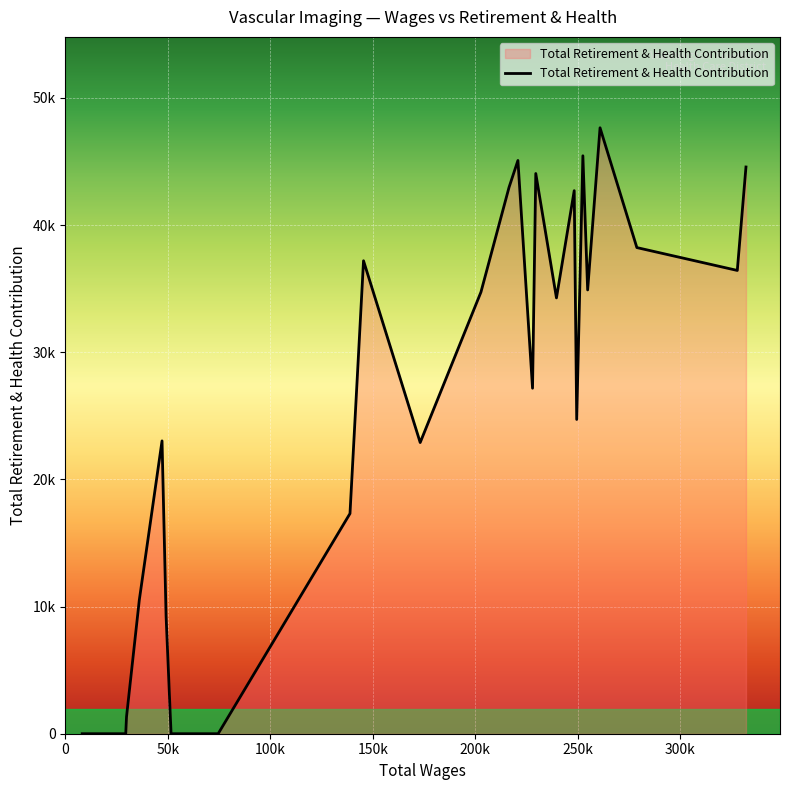

What is the difference between the maximum and minimum values?

47655